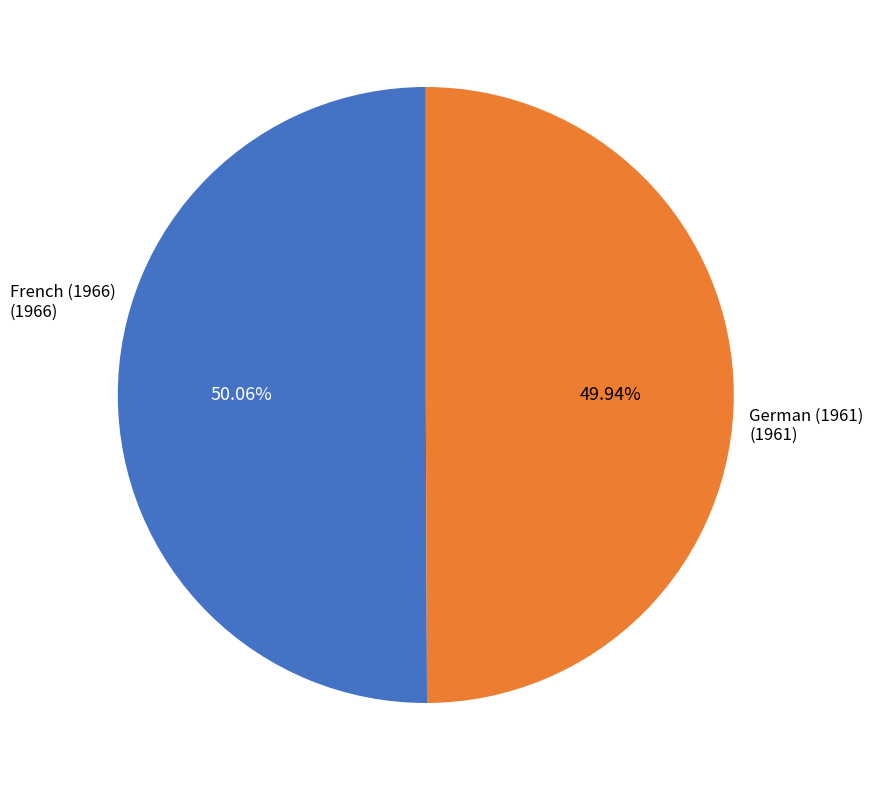

Is there a majority slice in this chart?

Yes